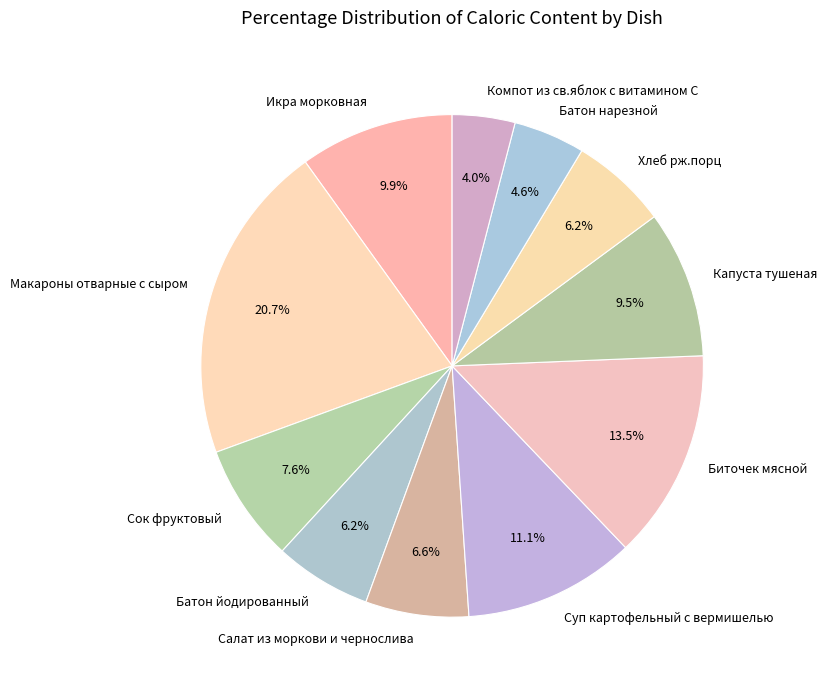

What is the largest slice in the pie chart?

Макароны отварные с сыром